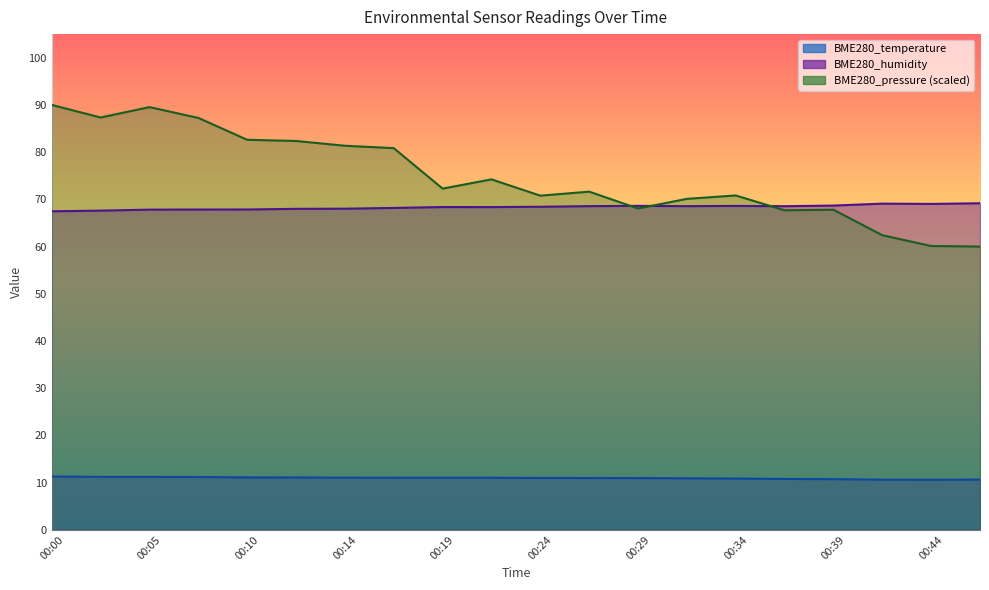

The value of BME280_humidity at 00:34 is 21.6. True or false?

False